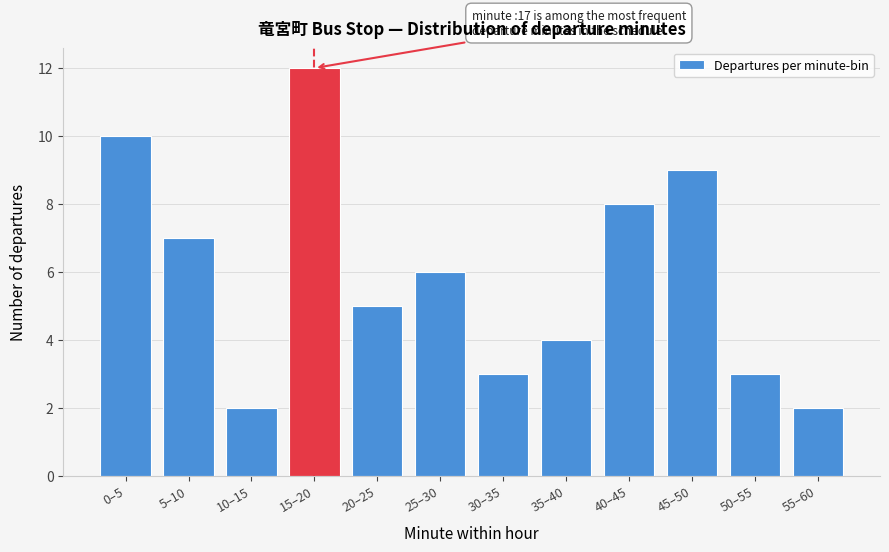

Reading right to left, list all the values displayed in this chart.

2	3	9	8	4	3	6	5	12	2	7	10